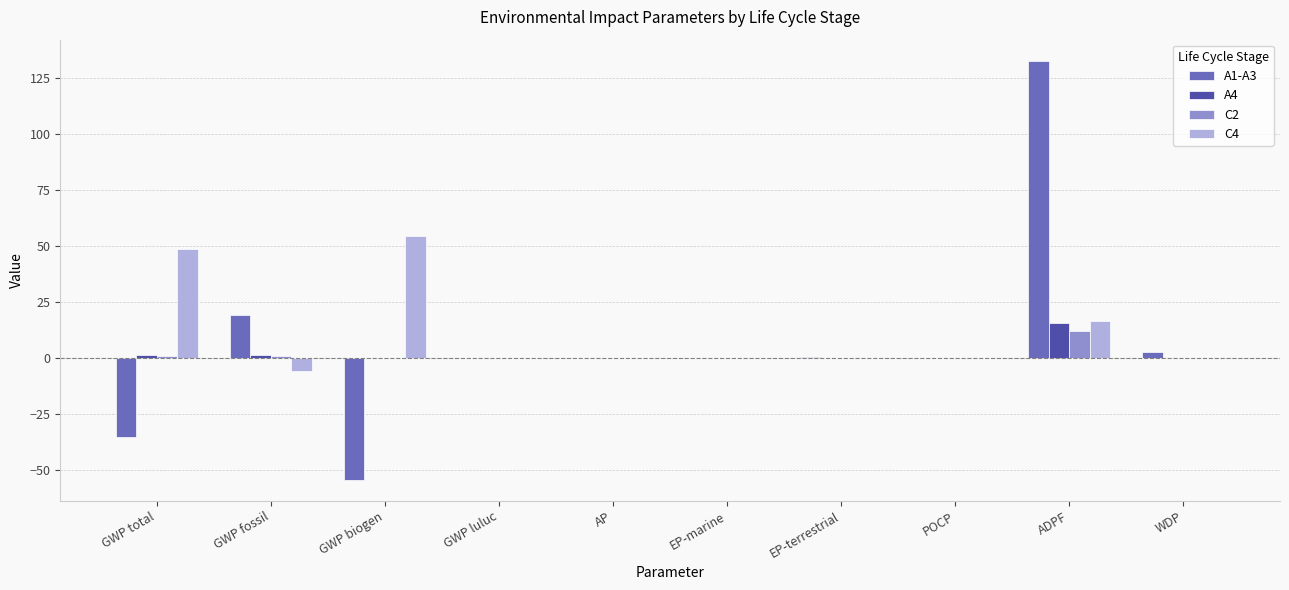

What are all the series names shown in the legend?

A1-A3, A4, C2, C4